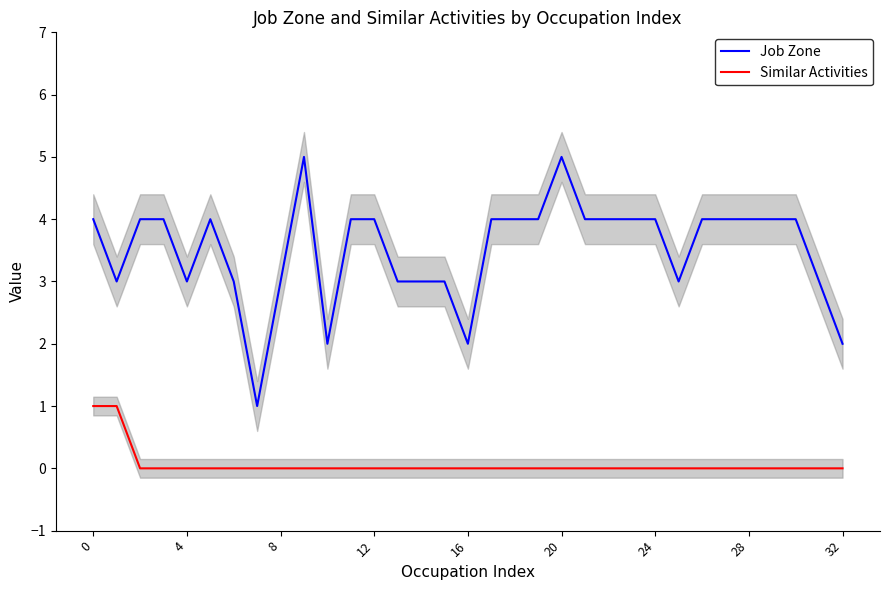

True or false: Job Zone and Similar Activities intersect in this chart.

False